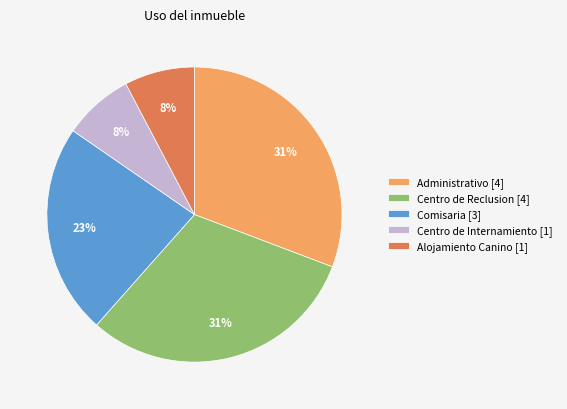

Between Centro de Internamiento [1] and Administrativo [4], which is larger?

Administrativo [4]